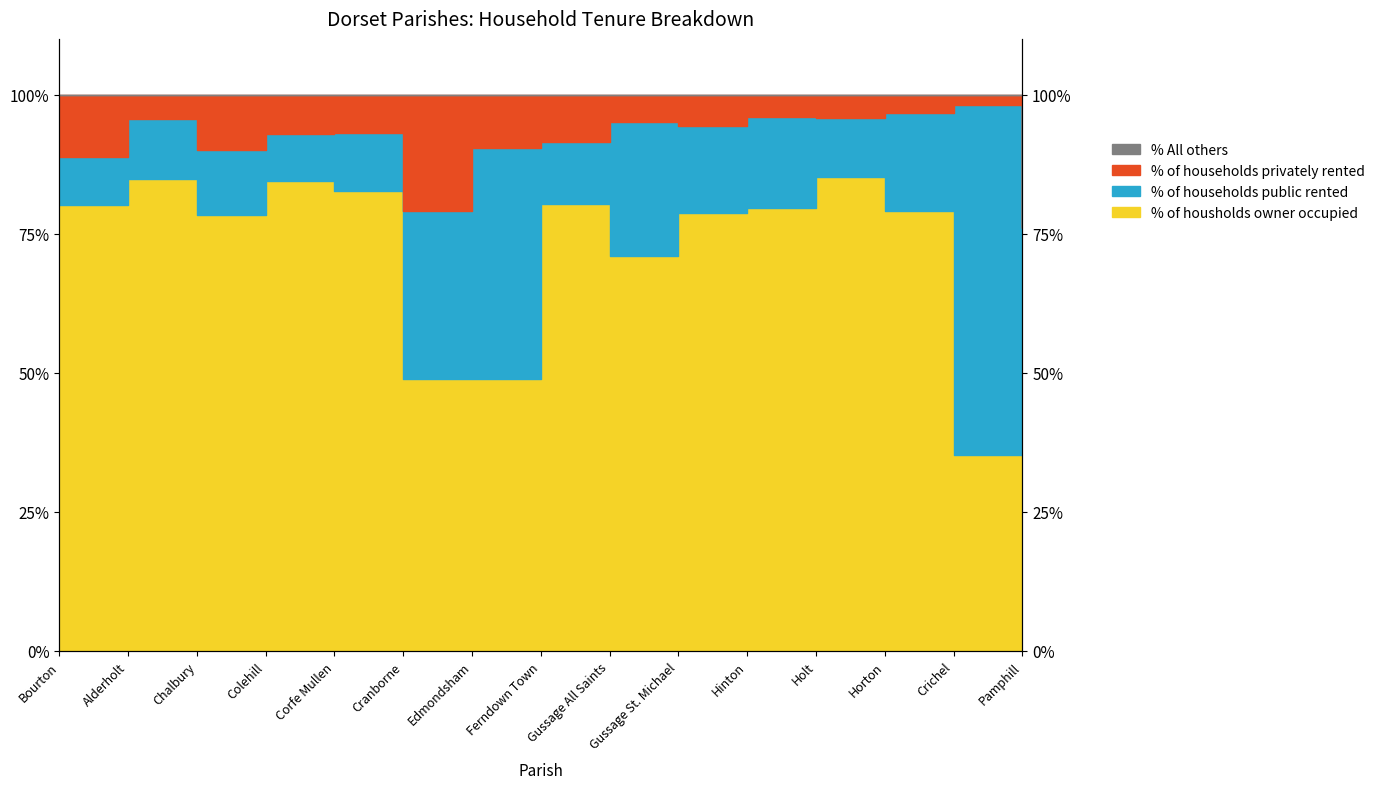

How many categories are shown in the chart?

15